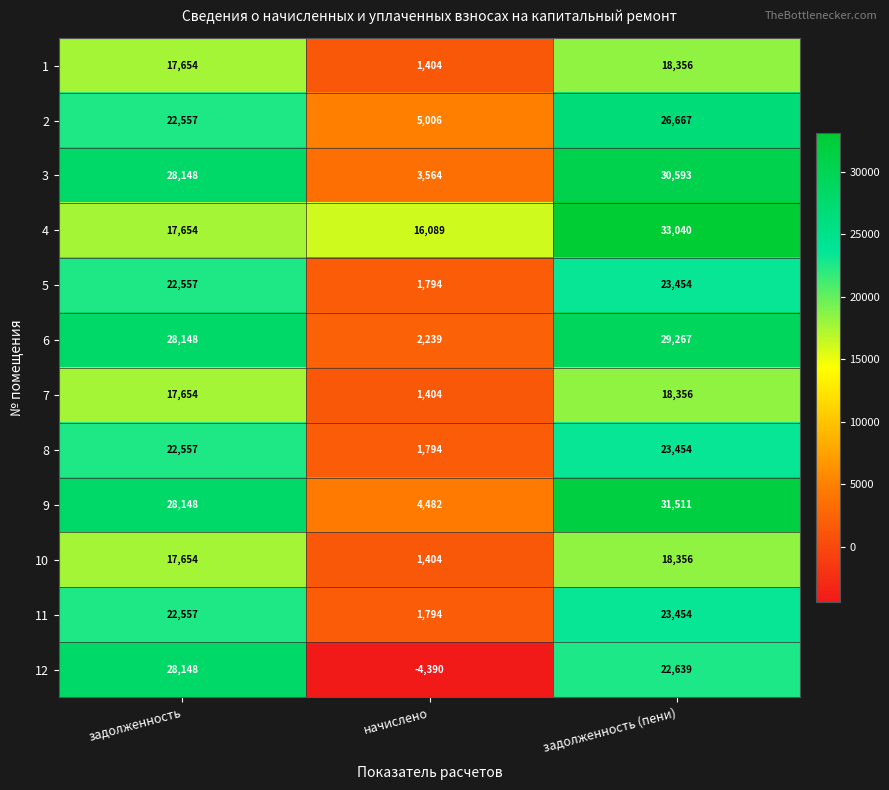

Which series changed the most between задолженность and начислено?

12